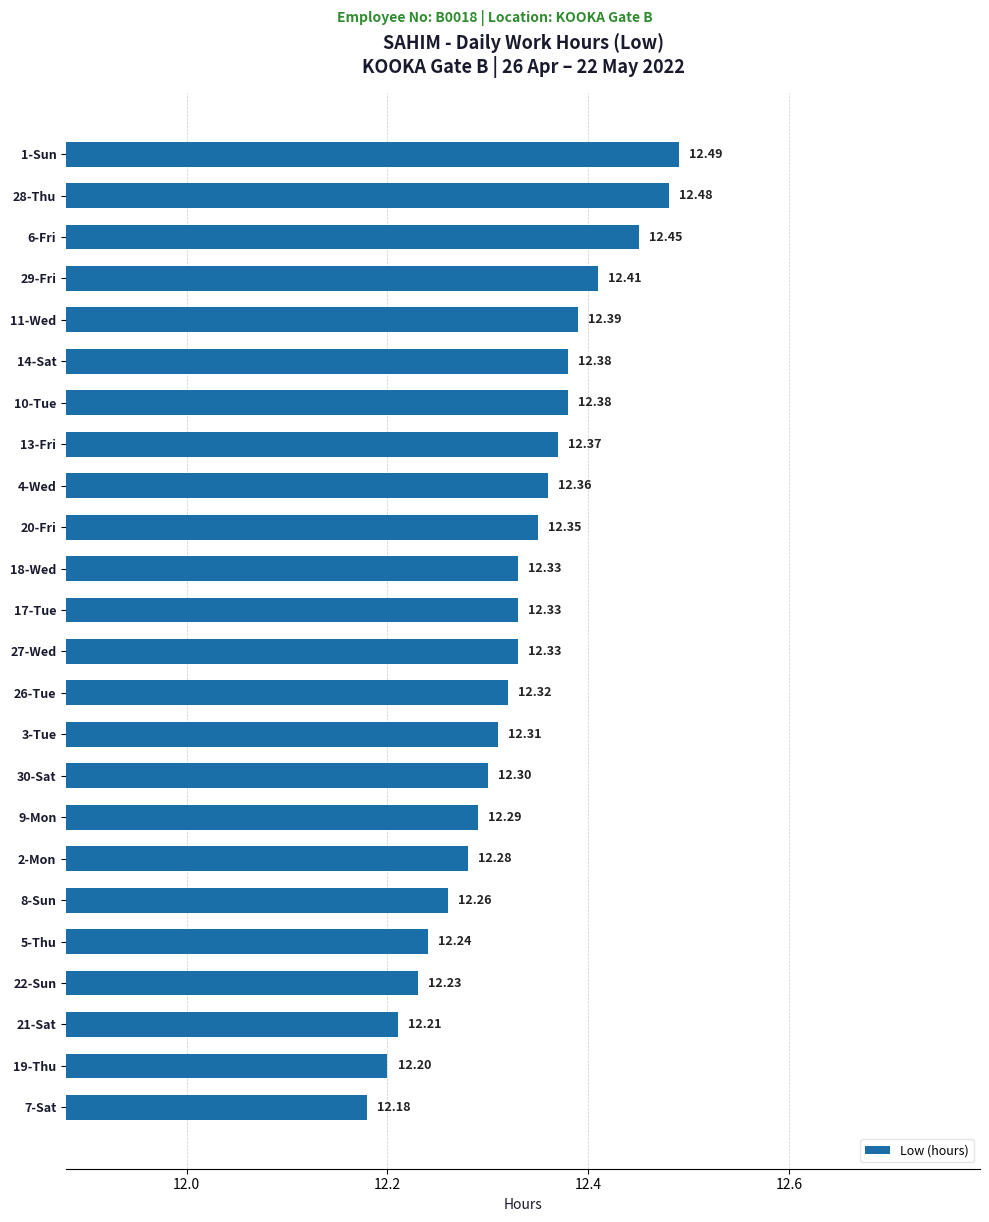

What is the sum of the values at 28-Thu and 19-Thu?

24.7